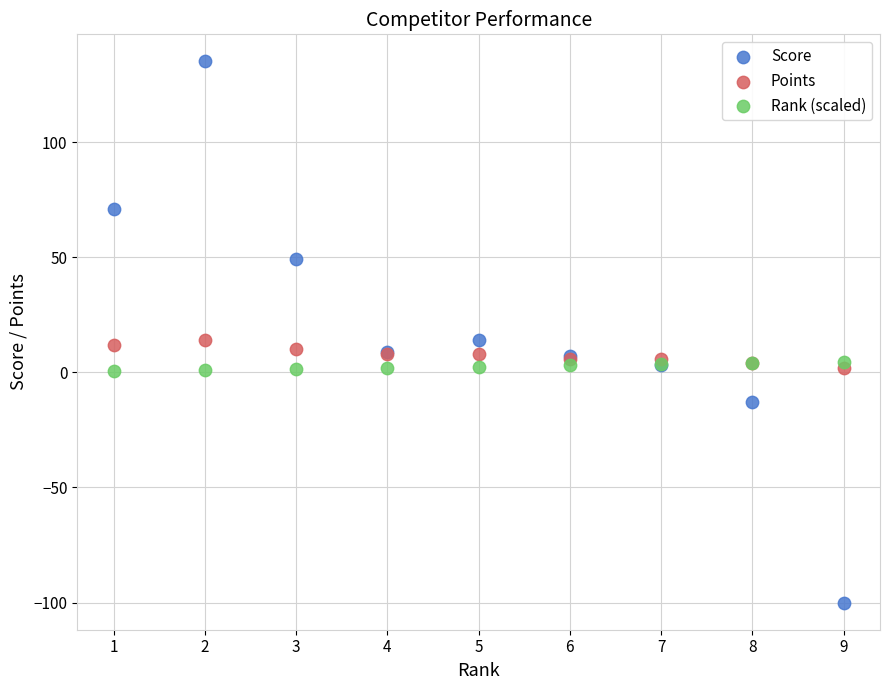

Which series contains the highest Y value?

Score